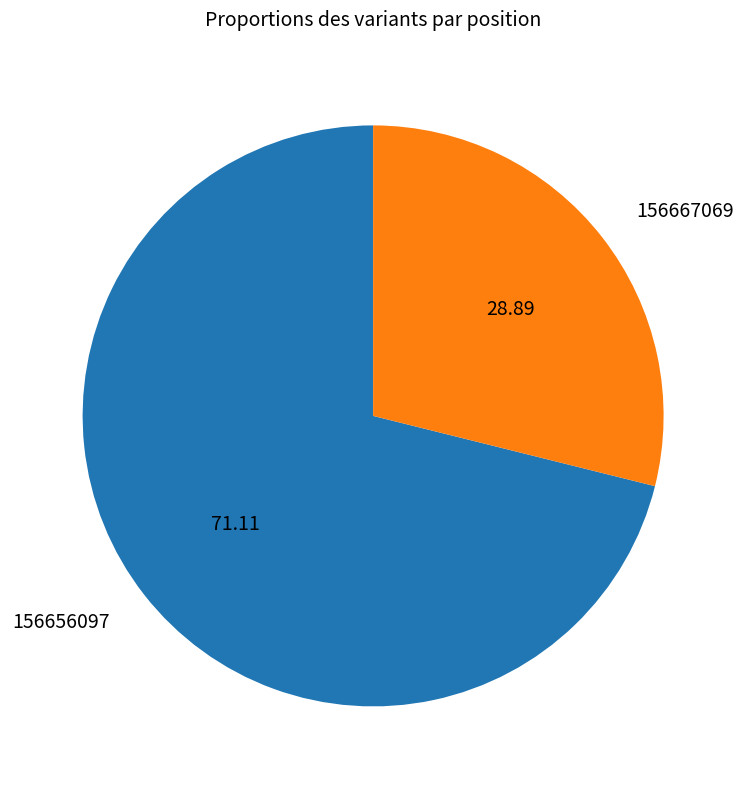

Does any single category account for the majority?

Yes